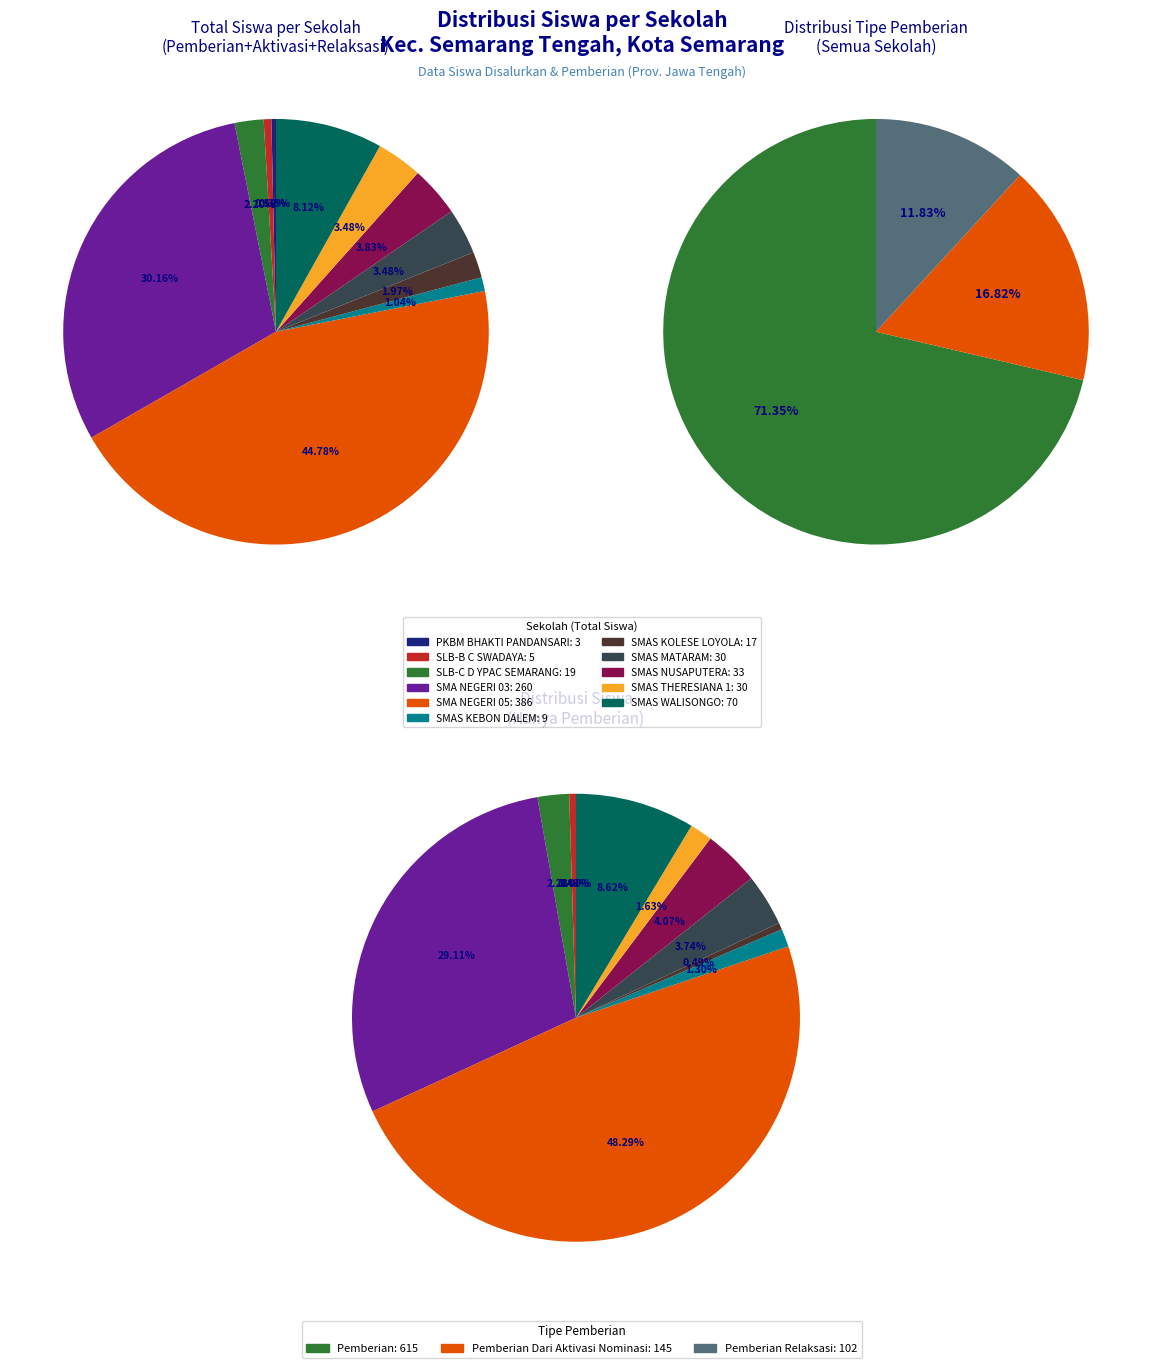

Rank the series at SMA NEGERI 03 from highest to lowest value.

Pemberian, Pemberian Dari Aktivasi Nominasi, Pemberian Relaksasi